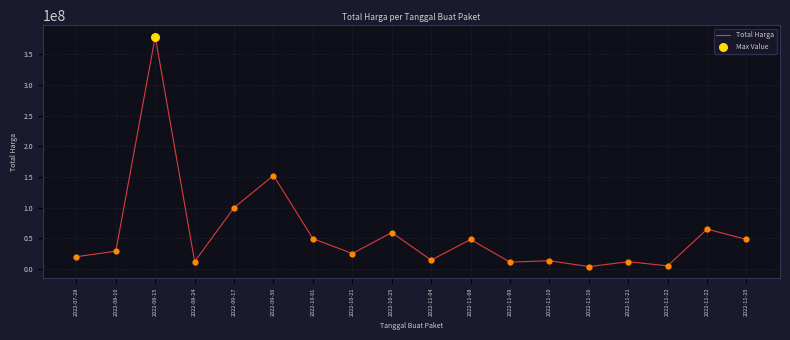

What is the change in value from 2022-08-10 to 2022-11-25?

+19140000